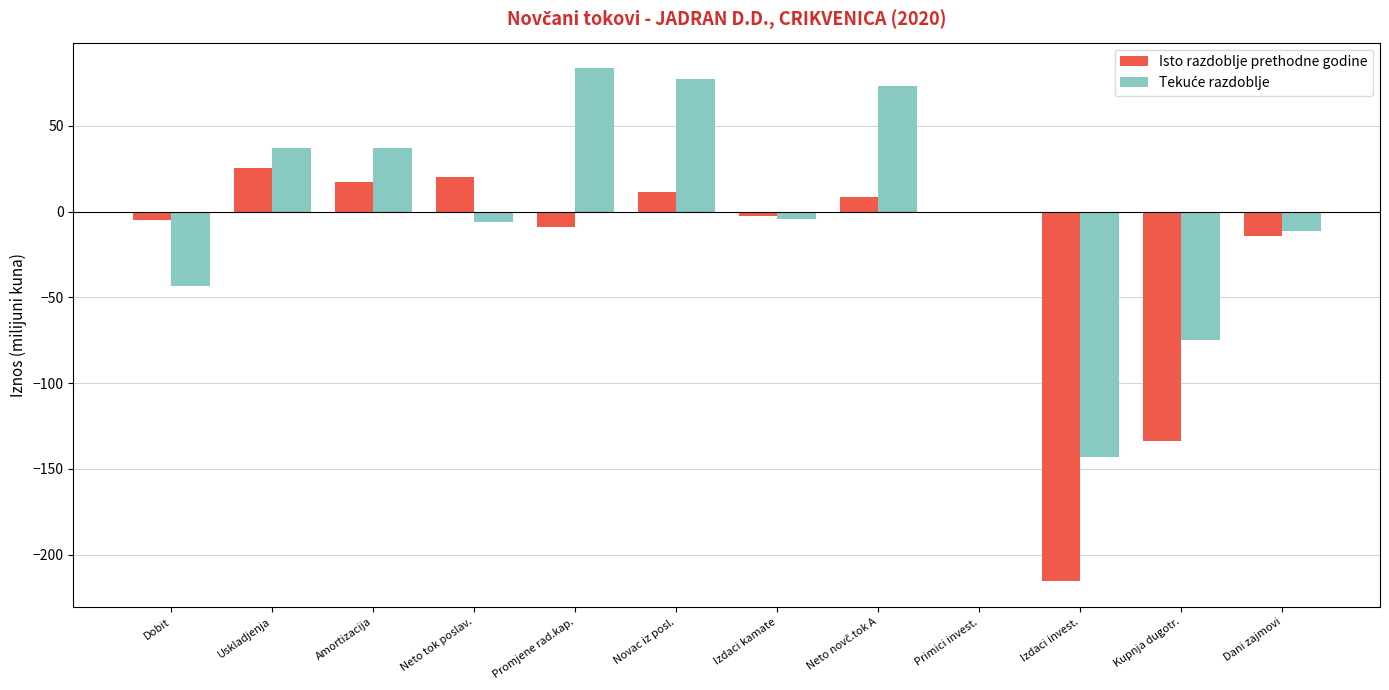

Which series changed the most between Novac iz posl. and Izdaci invest.?

Isto razdoblje prethodne godine